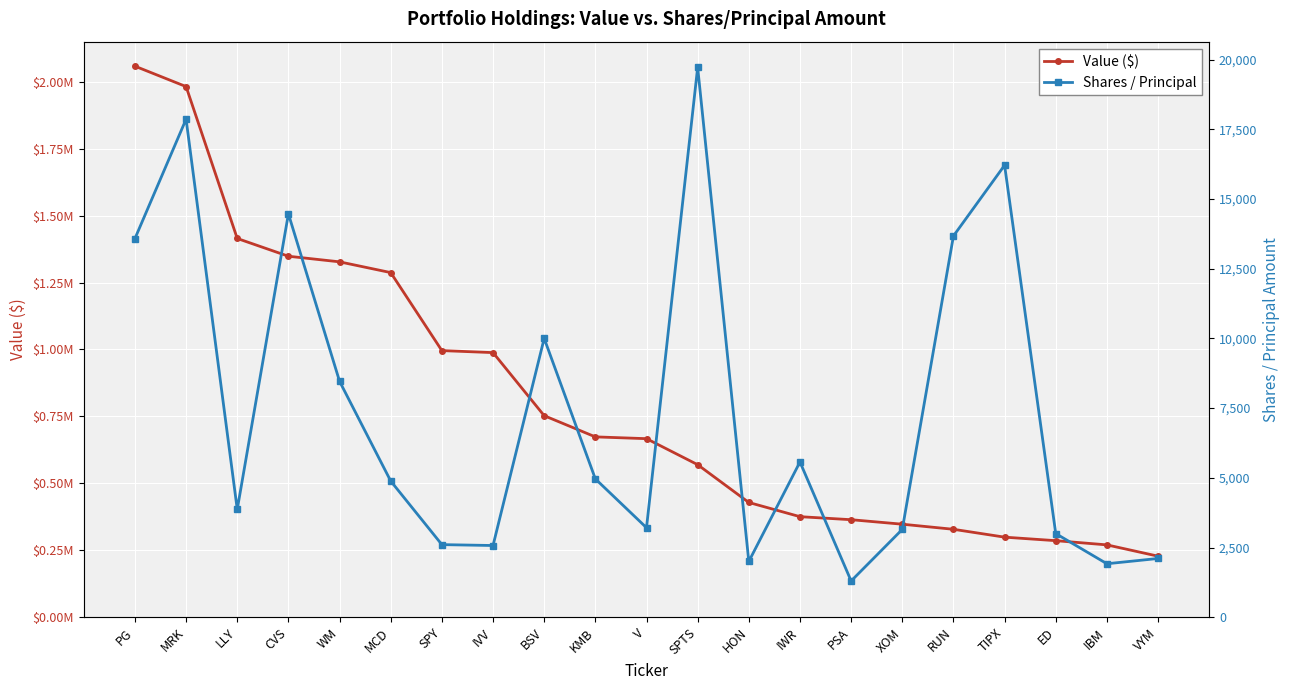

What is the greatest value displayed?

2058185